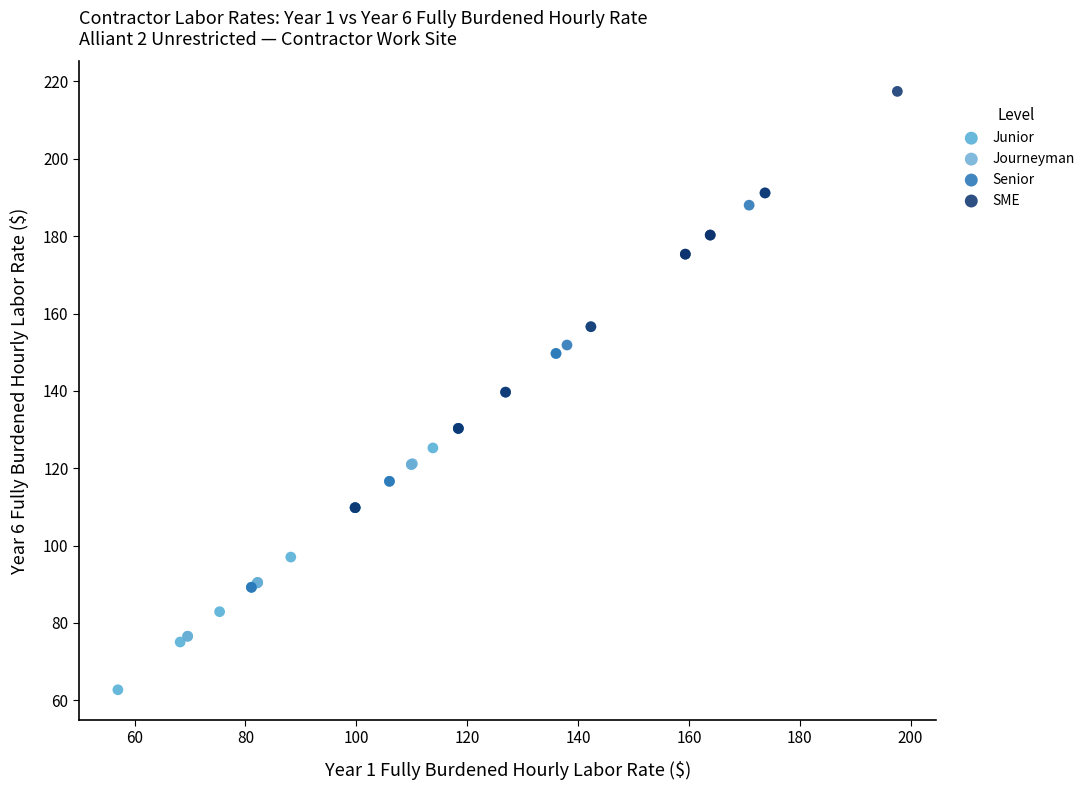

Which series reaches the maximum Y coordinate?

SME